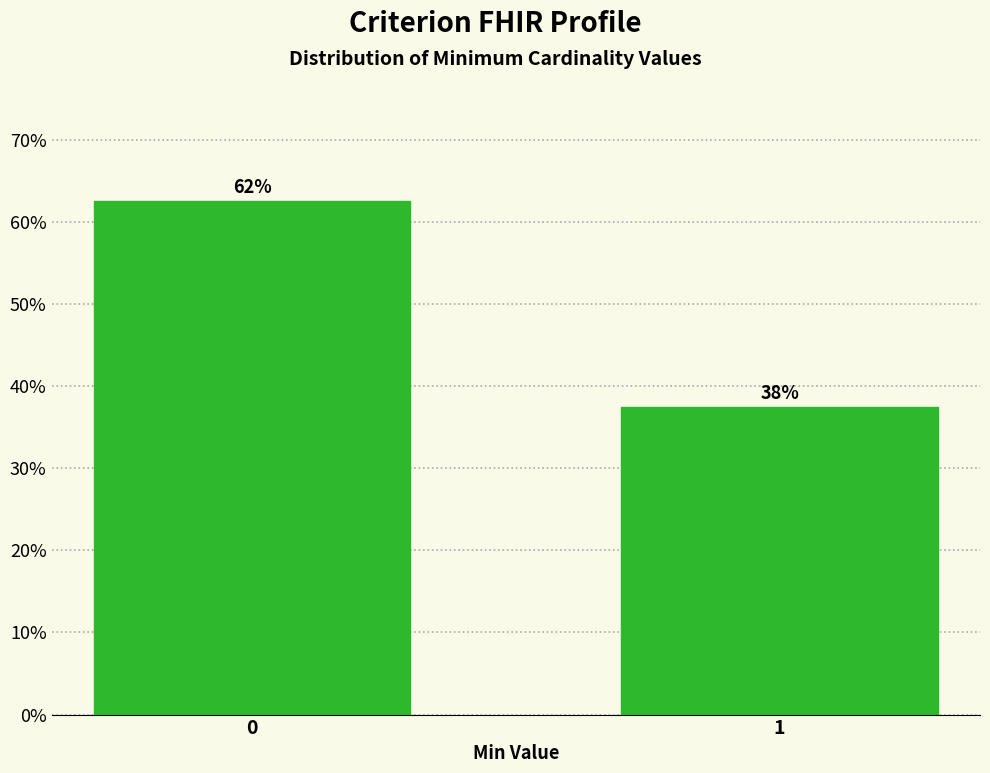

How many bars are there in total?

2